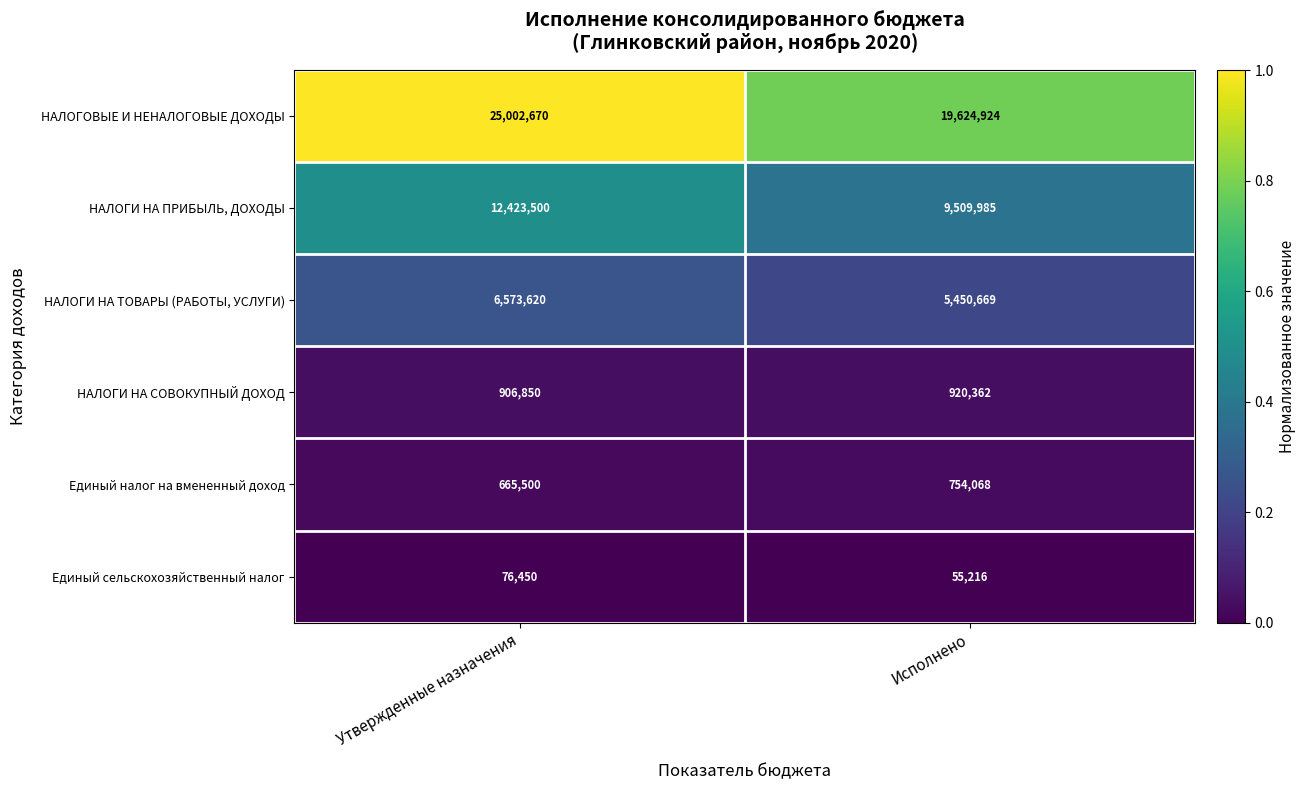

Which category has the lowest value in the НАЛОГИ НА ТОВАРЫ (РАБОТЫ, УСЛУГИ) series?

Исполнено